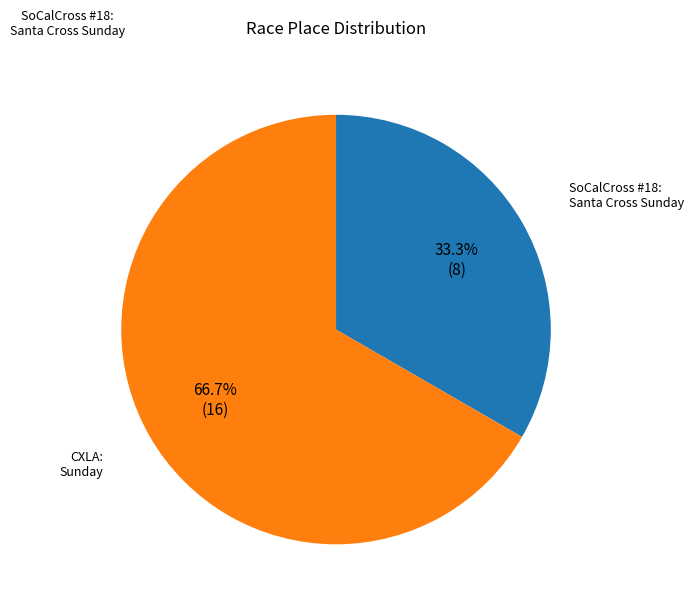

Is there a majority slice in this chart?

Yes